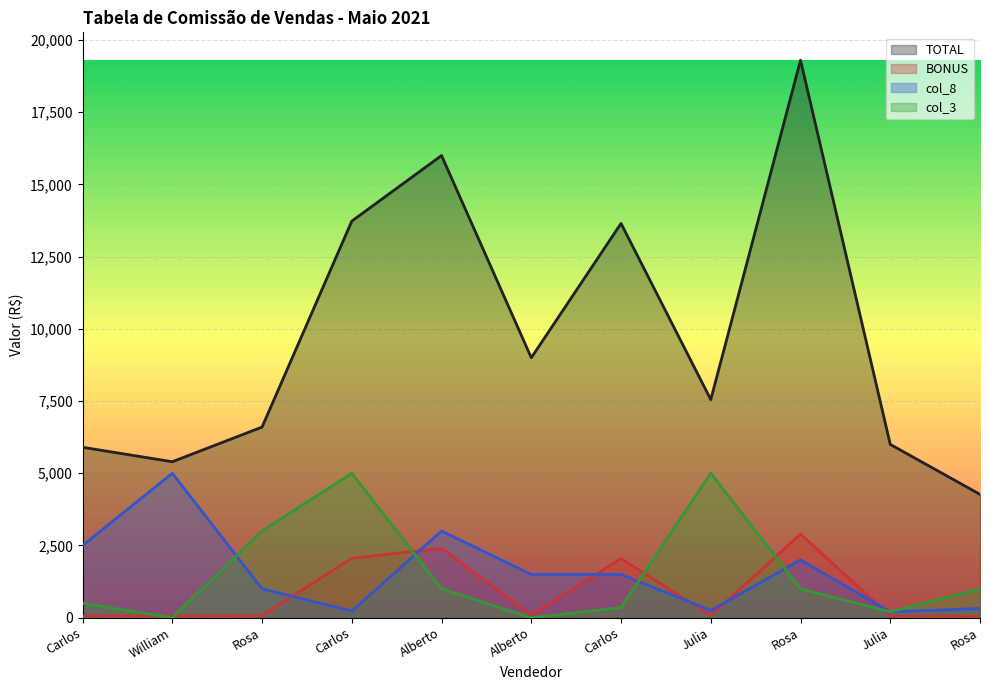

The TOTAL series shows 6600.0 at Rosa. True or false?

True